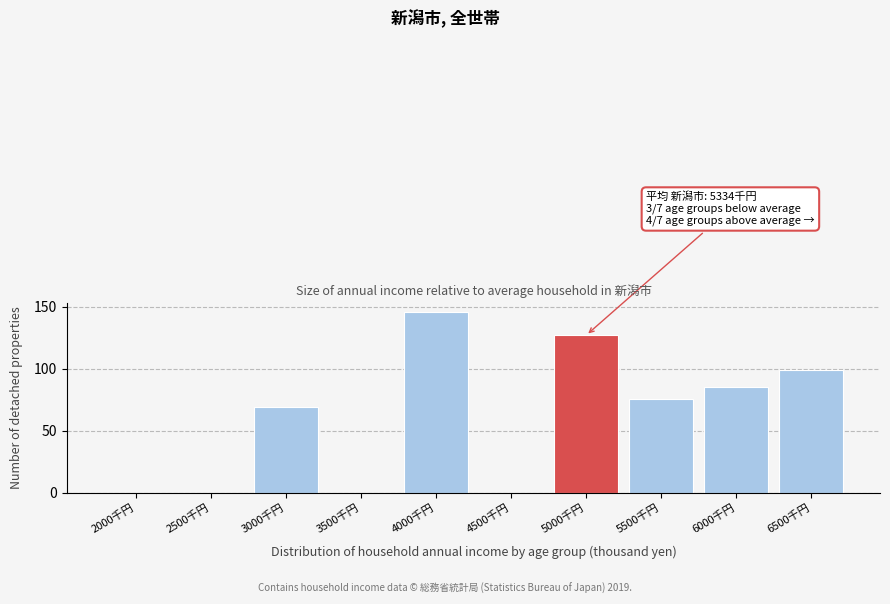

Reading left to right, extract all data points from this chart.

2000千円=0.0	2500千円=0.0	3000千円=68.7	3500千円=0.0	4000千円=145.4	4500千円=0.0	5000千円=126.8	5500千円=75.2	6000千円=85.3	6500千円=98.6